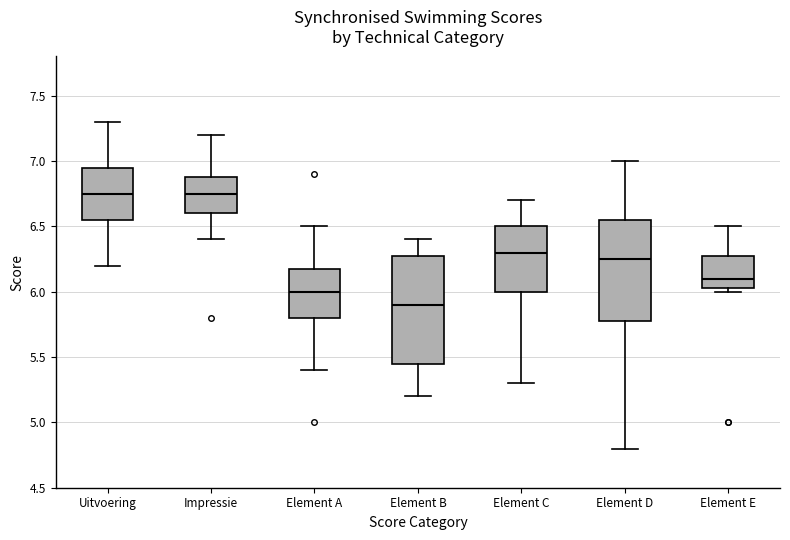

Where is the upper edge of the box for Element C on the y-axis? The values are not printed on the chart, so give them approximately, as read against the axis.

6.50